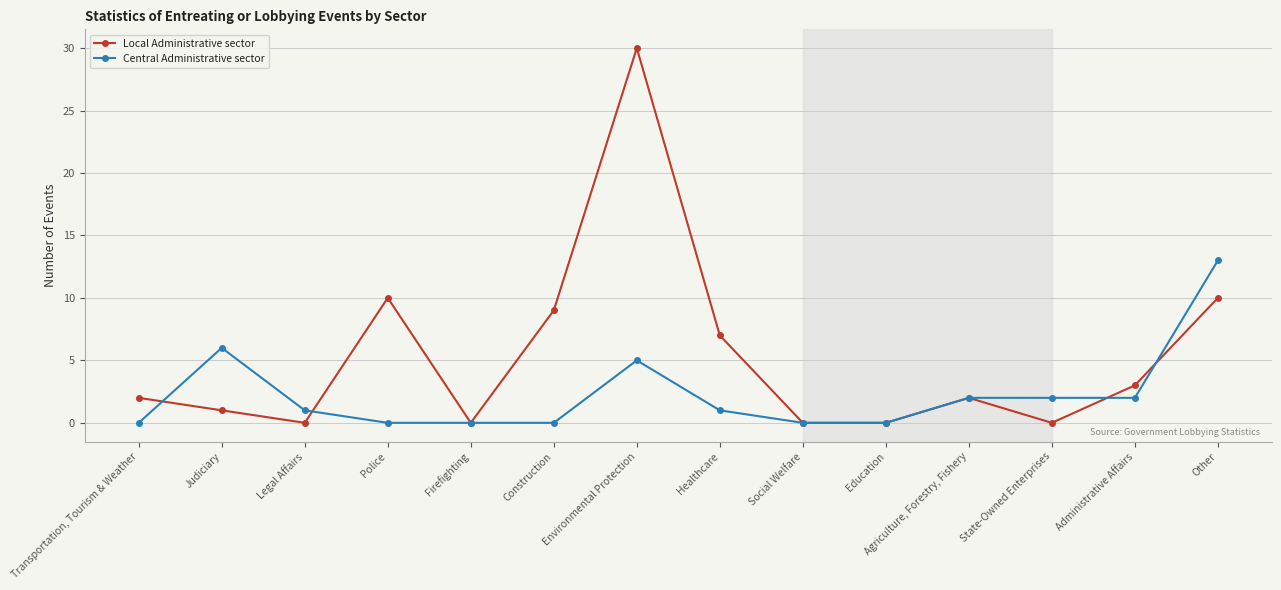

Is it true that Central Administrative sector equals 2 at Legal Affairs?

False